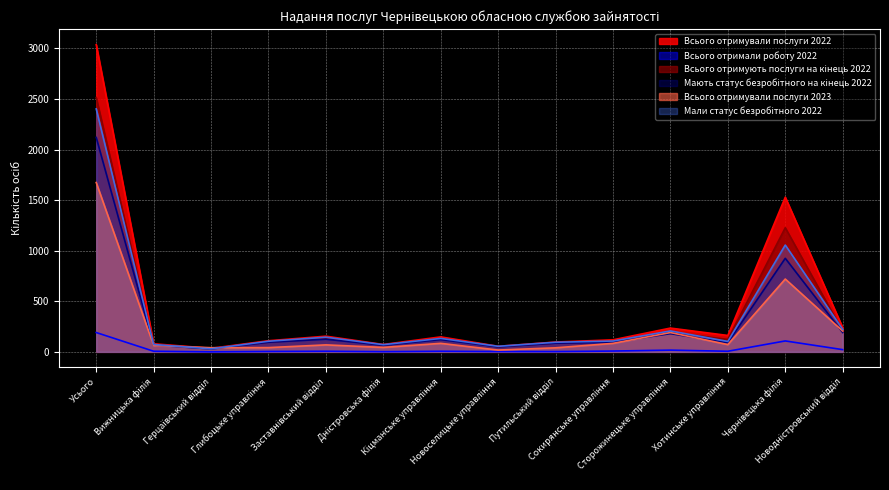

True or false: Всього отримують послуги на кінець 2022 and Всього отримували послуги 2022 intersect in this chart.

False